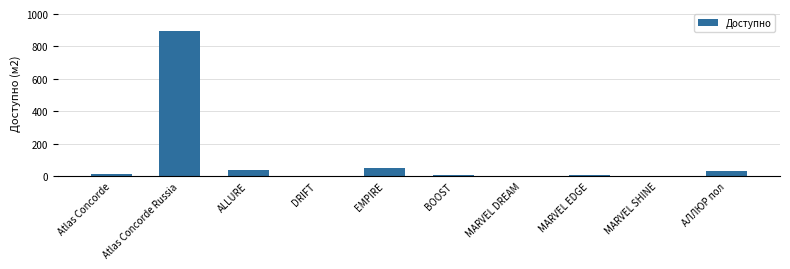

Which has a higher value, Atlas Concorde Russia or MARVEL SHINE?

Atlas Concorde Russia